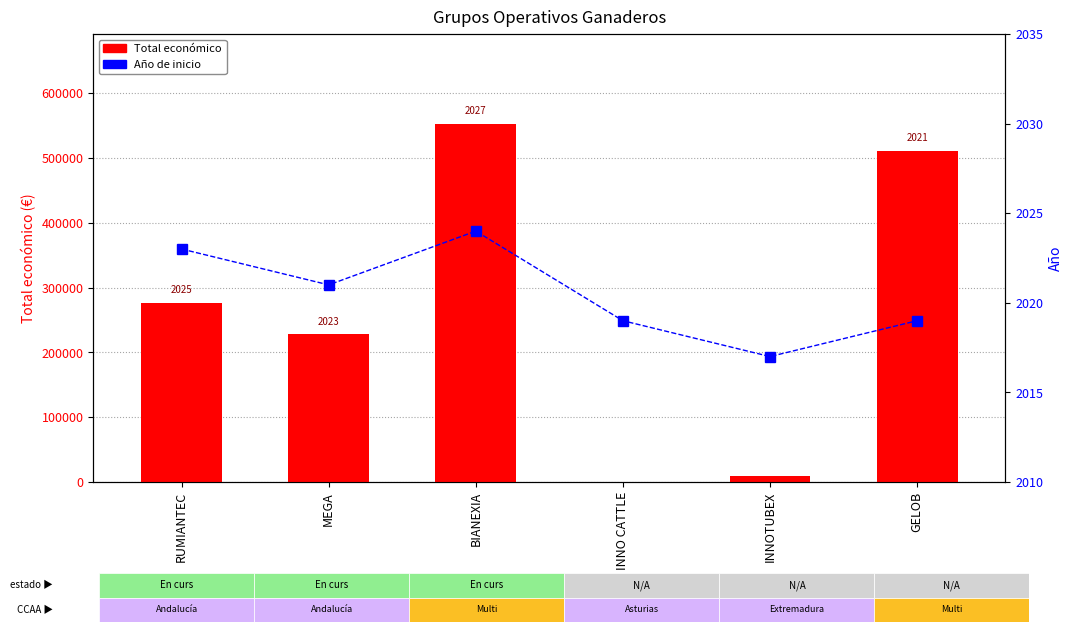

What is the total value across all series at GELOB?

513066